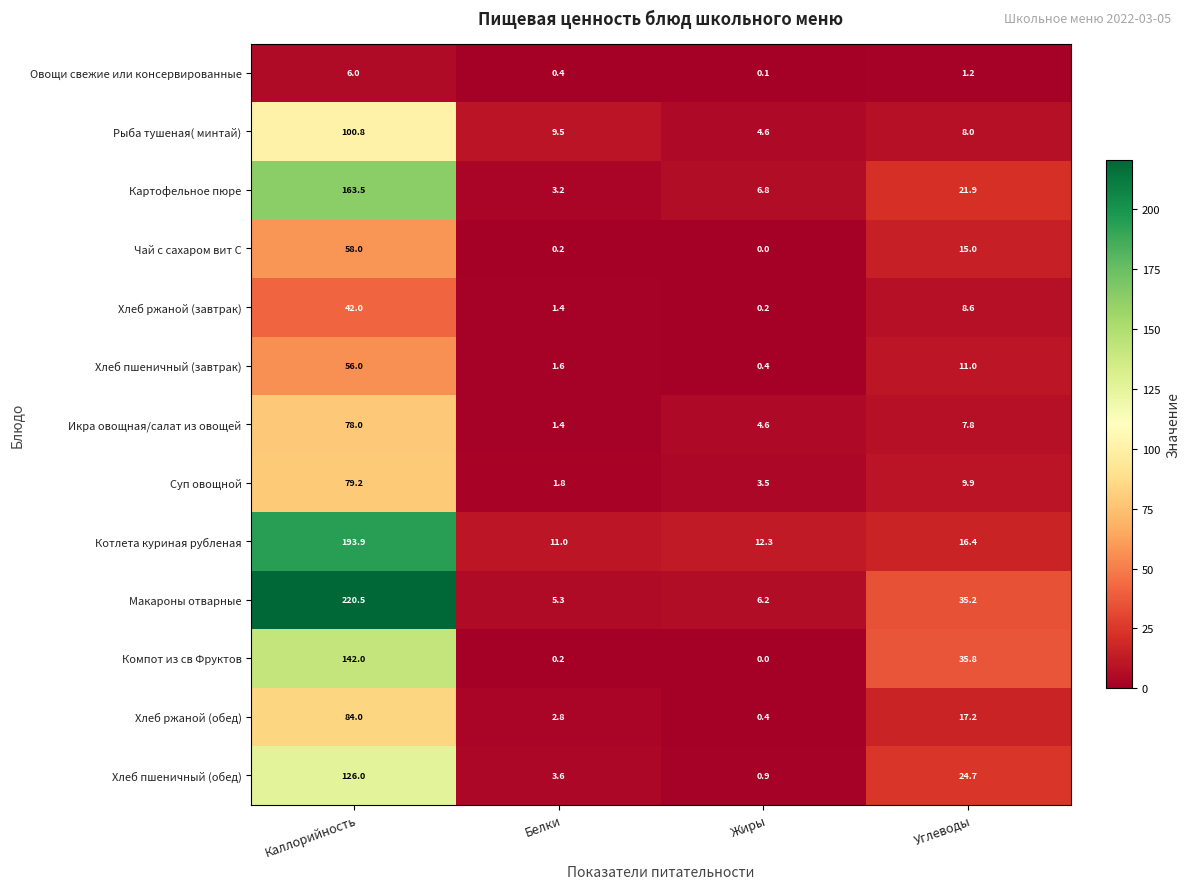

What is the spread (max minus min) of values at Белки?

10.8